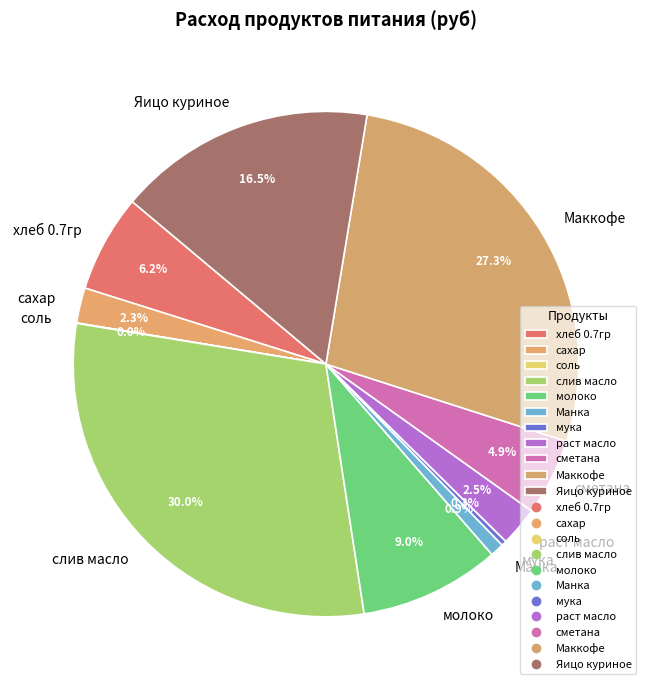

Which slice is the largest?

слив масло